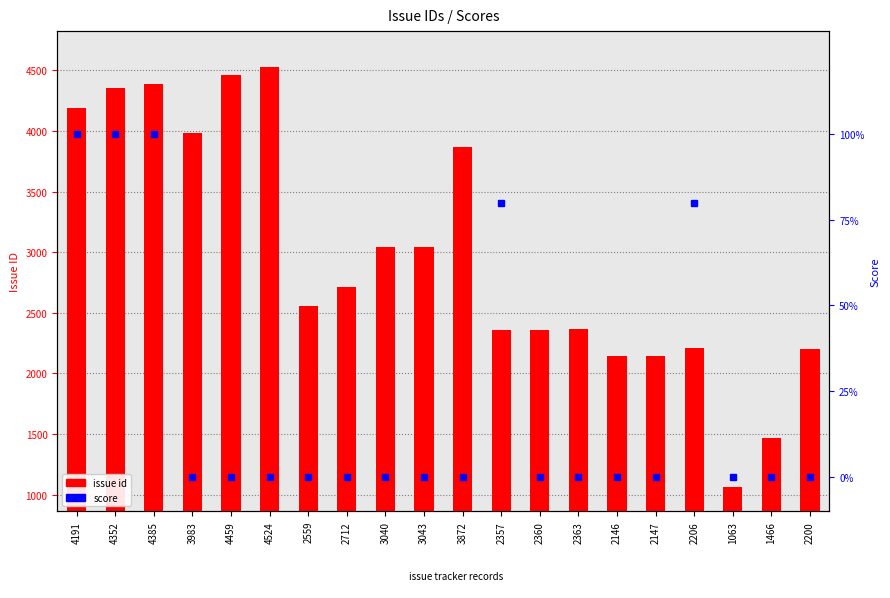

What are all the series names shown in the legend?

issue id, score